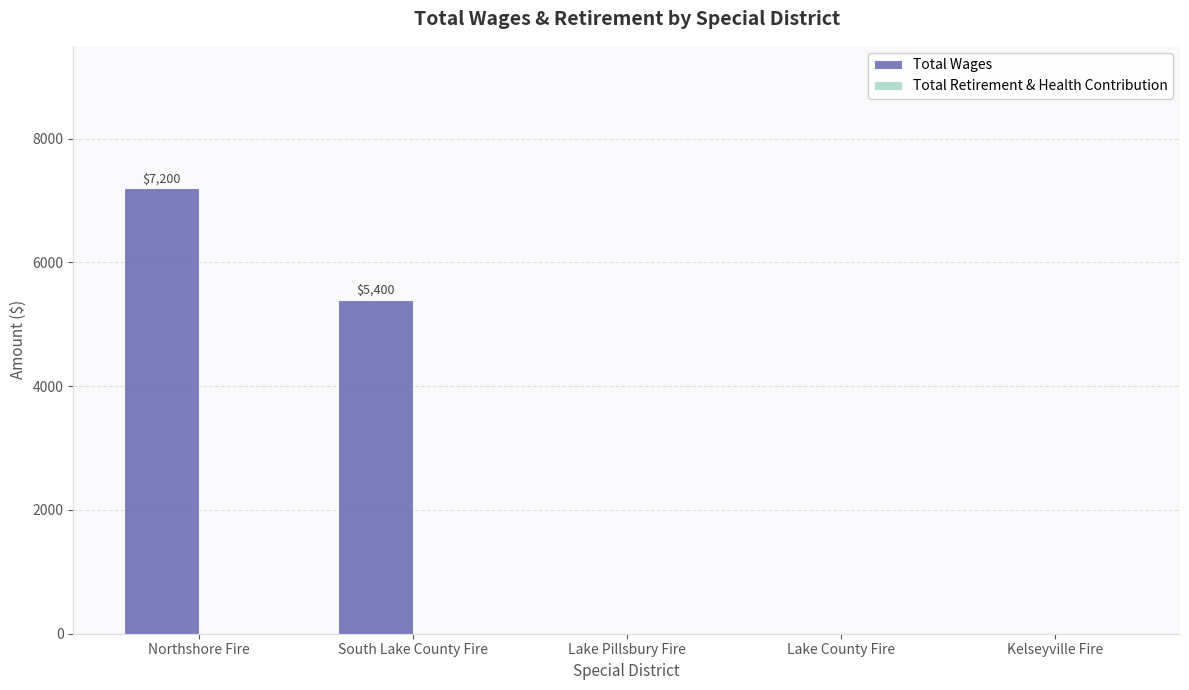

True or false: the data shows -2237 at Kelseyville Fire.

False